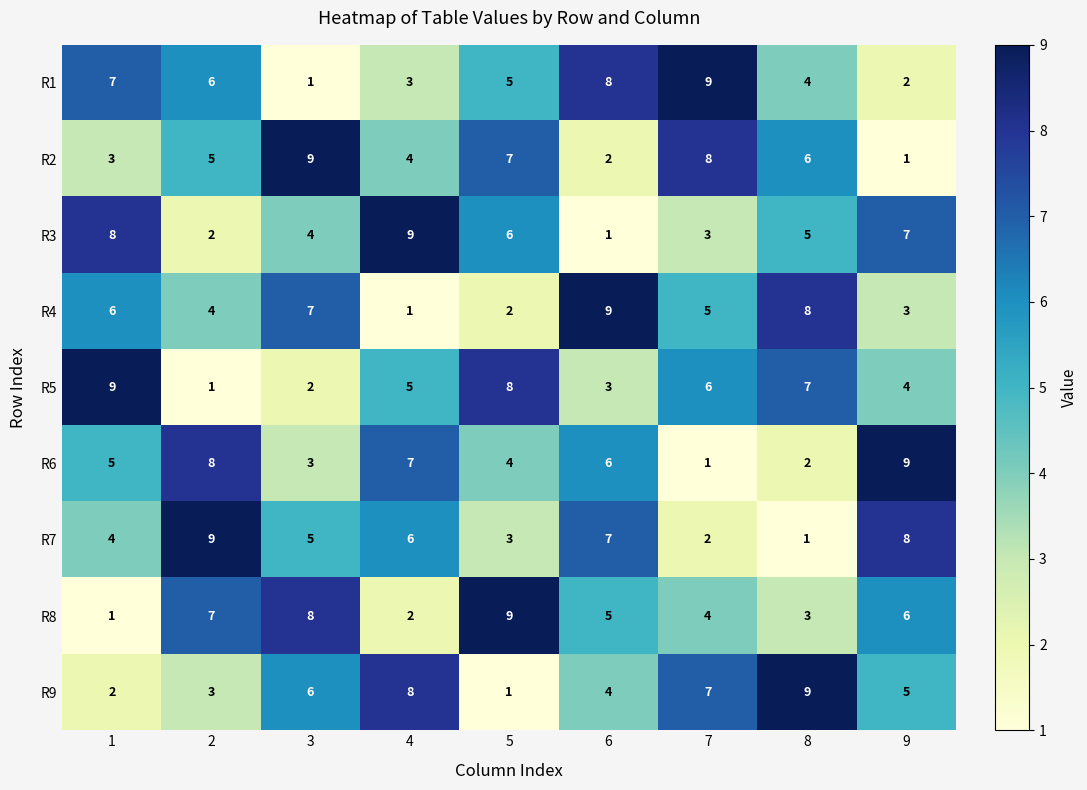

What is the sum of the R2 values at 6 and 9?

3